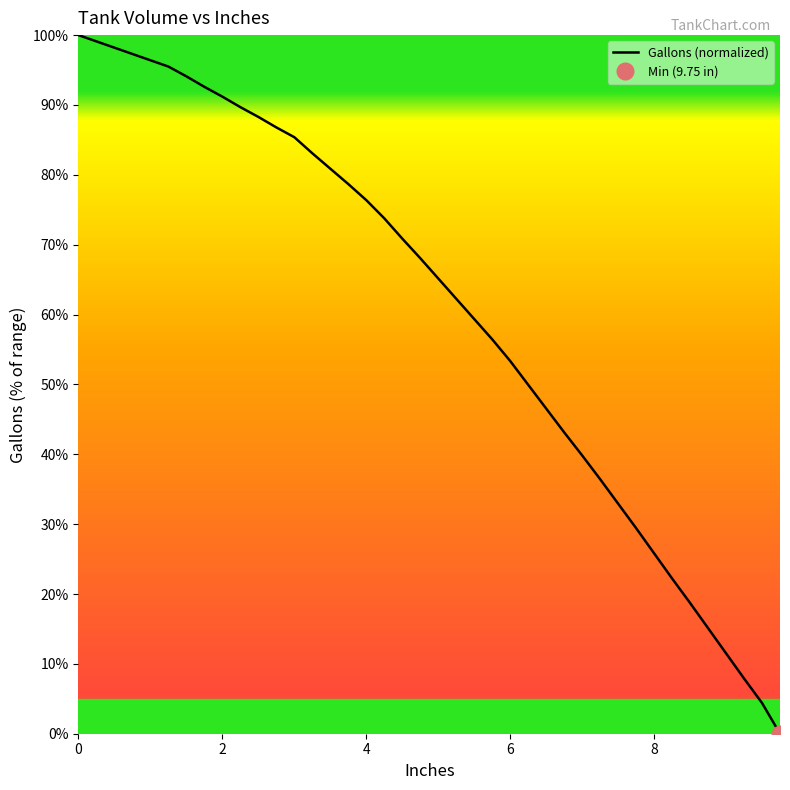

How many positive values are there?

39